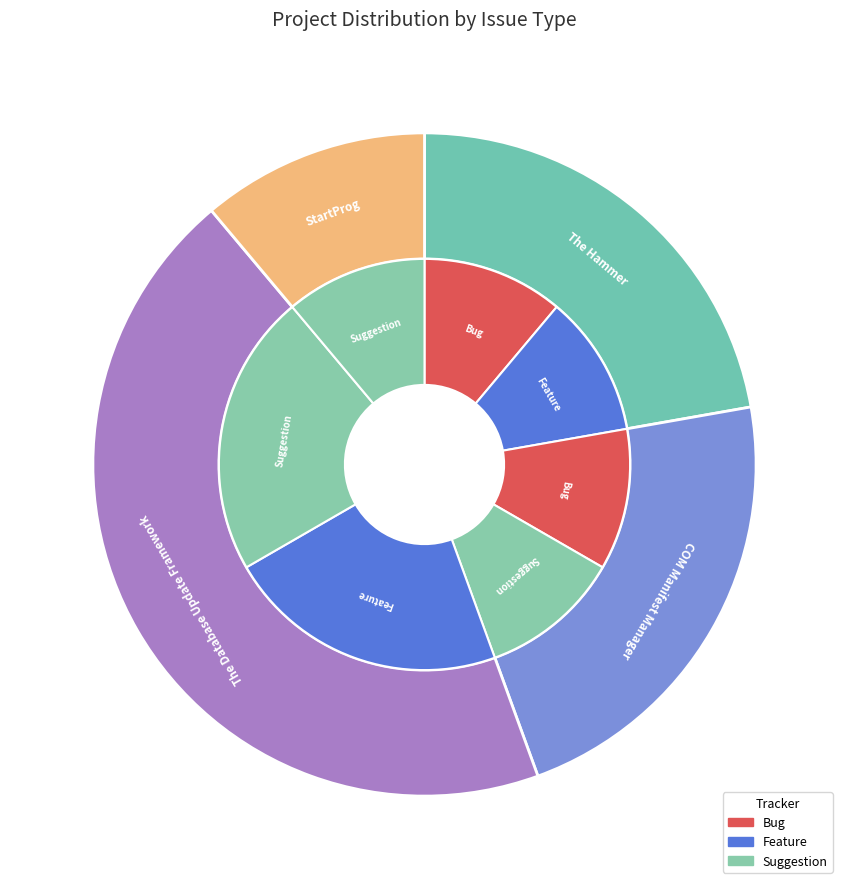

The StartProg slice represents 11% of the pie. True or false?

True